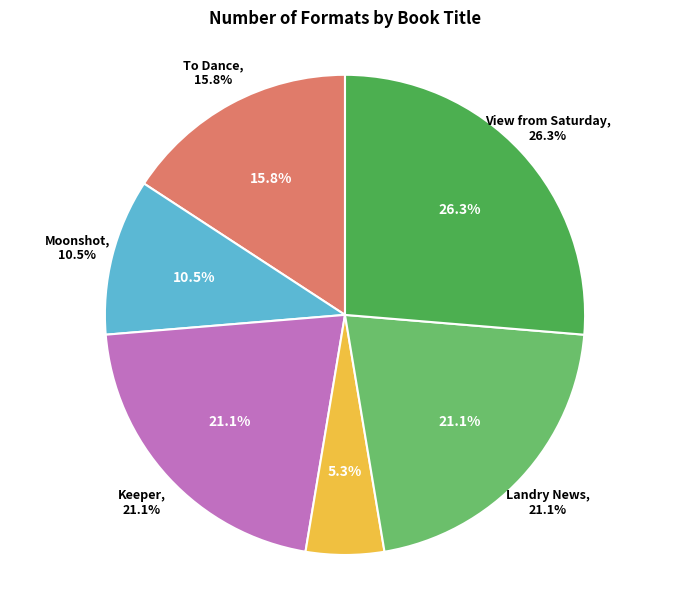

What percentage is the Keeper slice, to the nearest percent?

21%